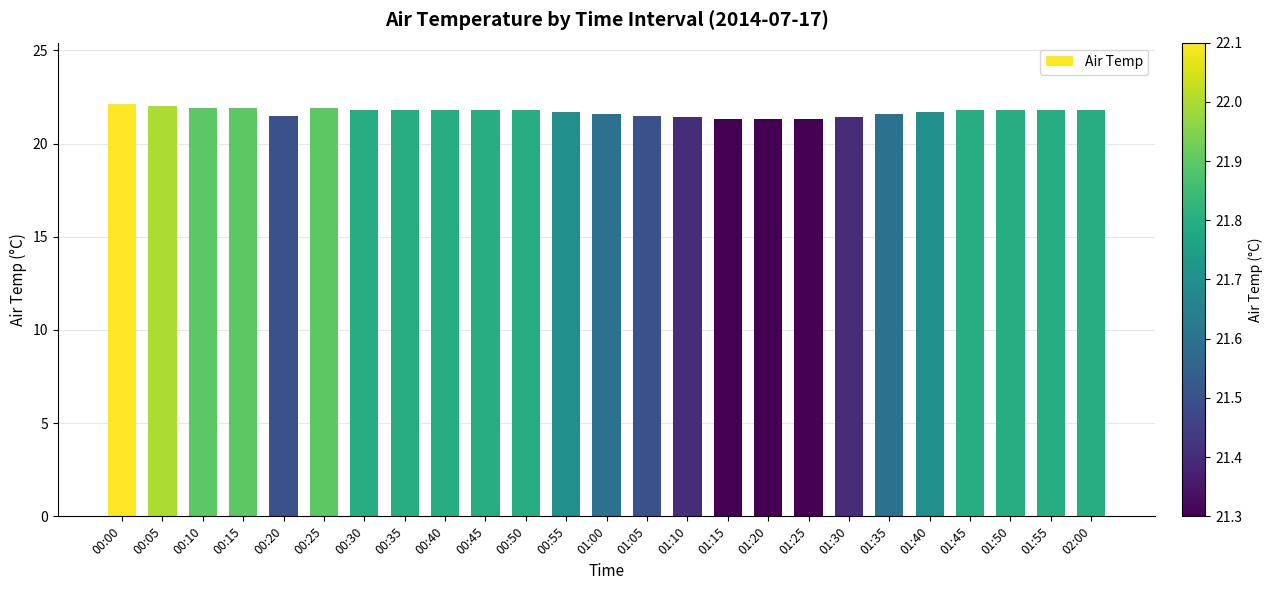

The chart shows a value of 21.9 at 00:15. True or false?

True